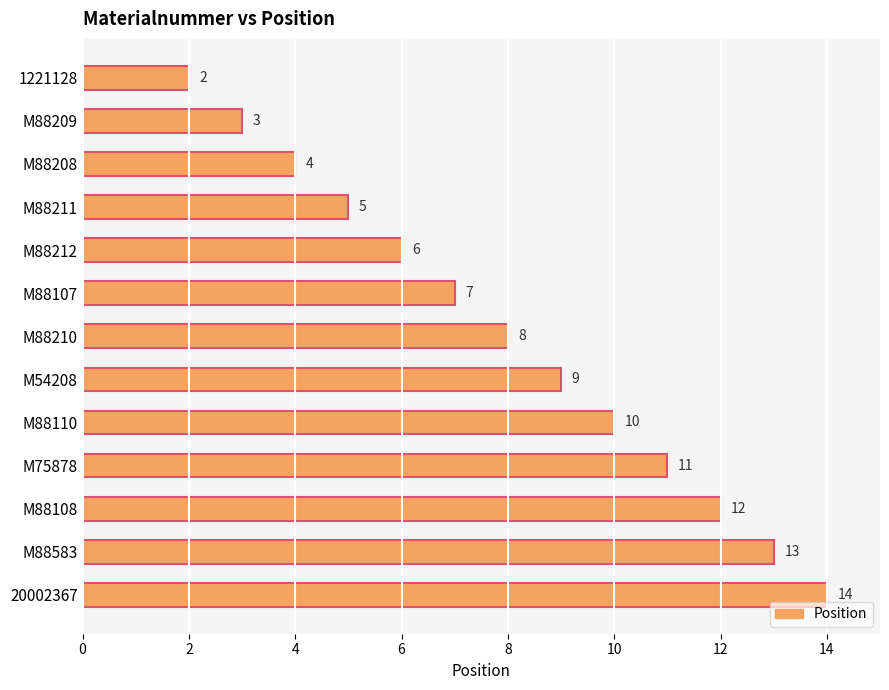

Reading bottom to top, transcribe all the data shown in this chart.

14	13	12	11	10	9	8	7	6	5	4	3	2